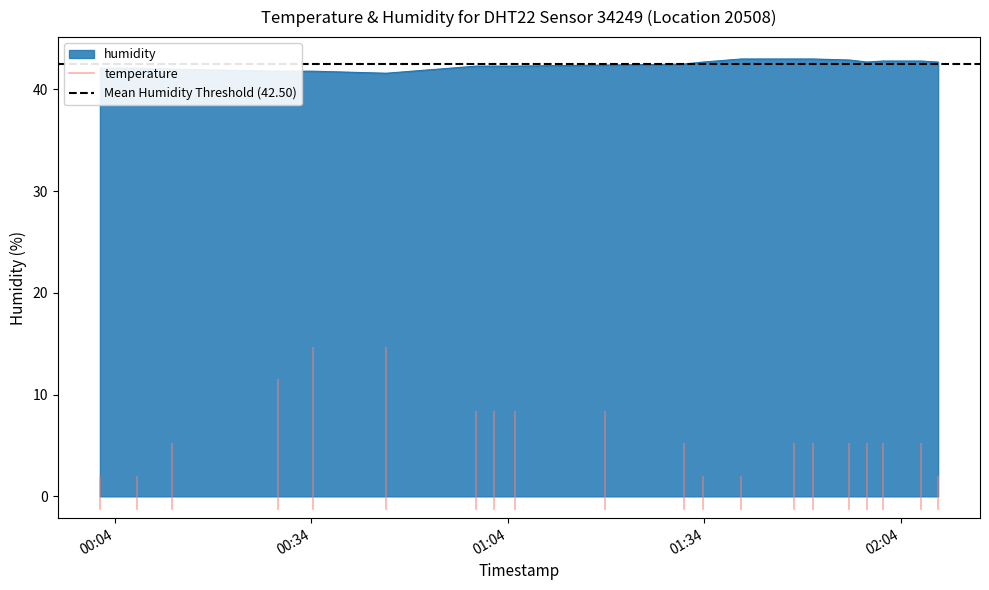

What is the maximum value for humidity?

43.0